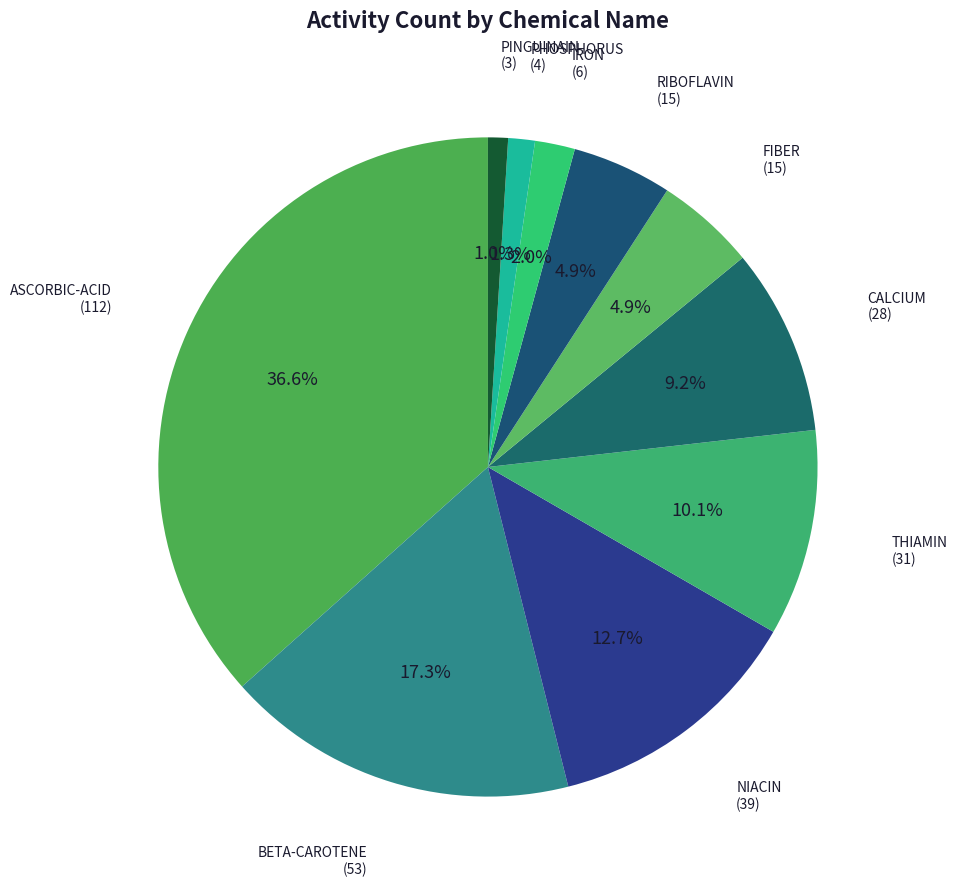

How many slices are in this pie chart?

10